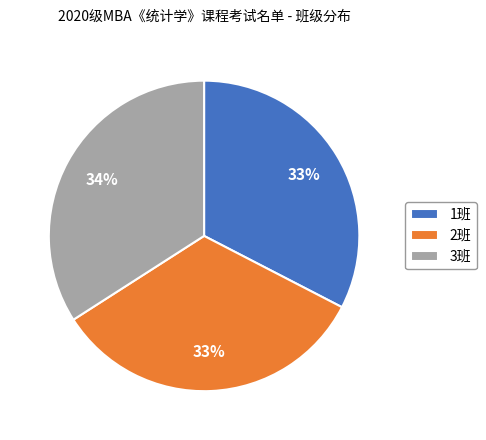

To the nearest percent, what portion does 1班 represent?

33%